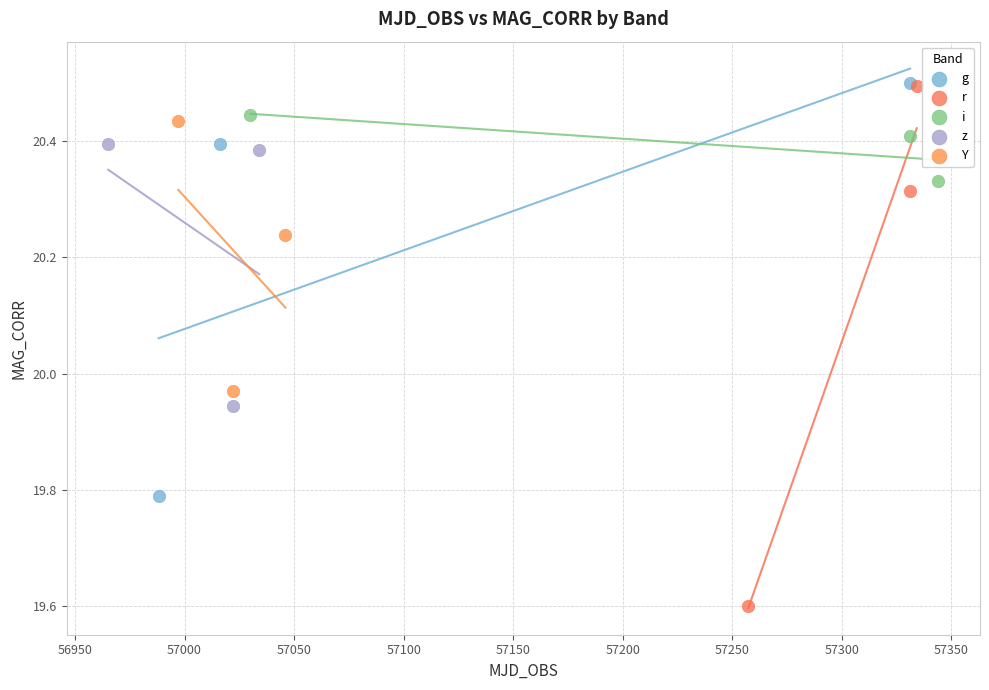

Which series has the largest Y range (max minus min)?

r